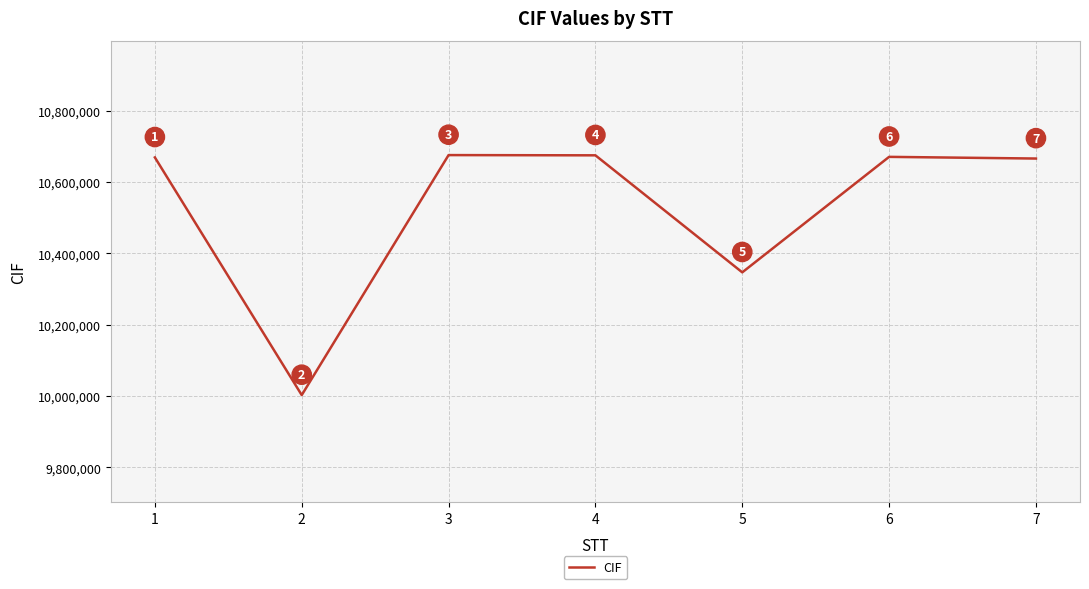

At which category does the data reach its first local peak?

3